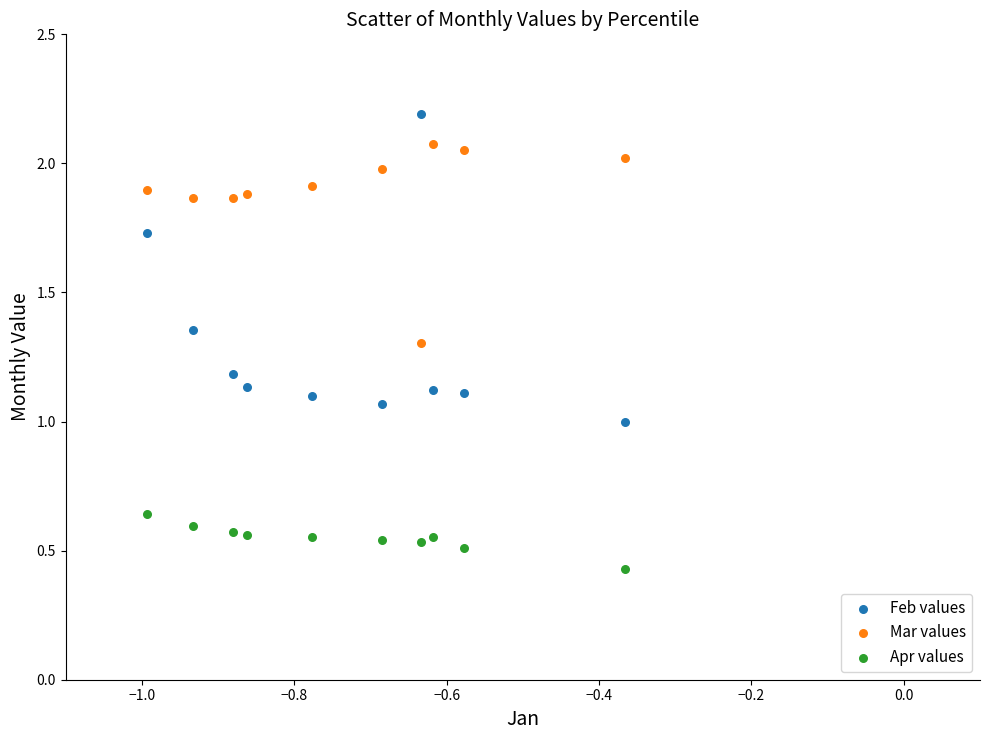

Which series contains the highest Y value?

Feb values